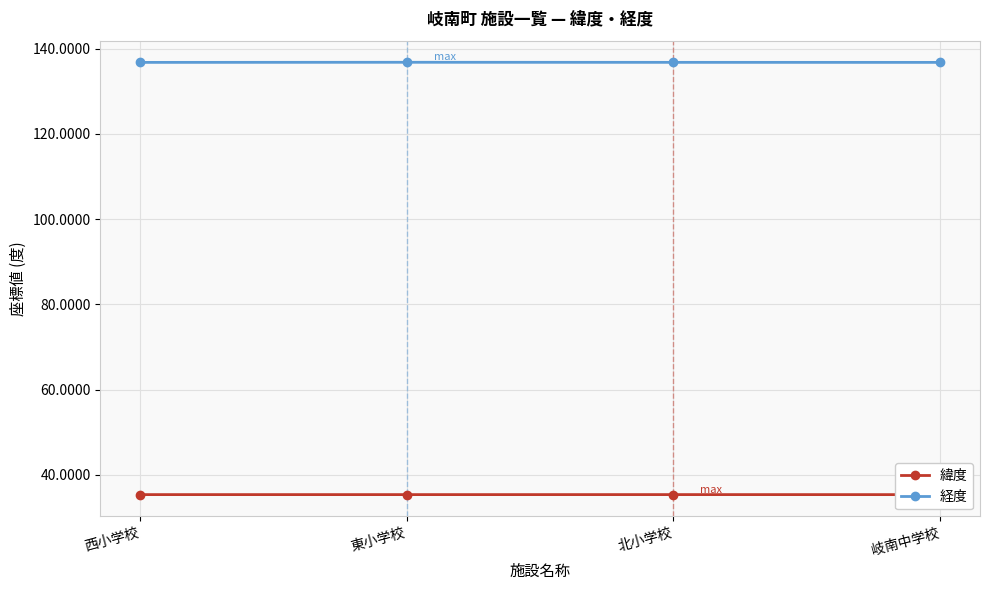

What is the label of the 3rd point from the left?

北小学校